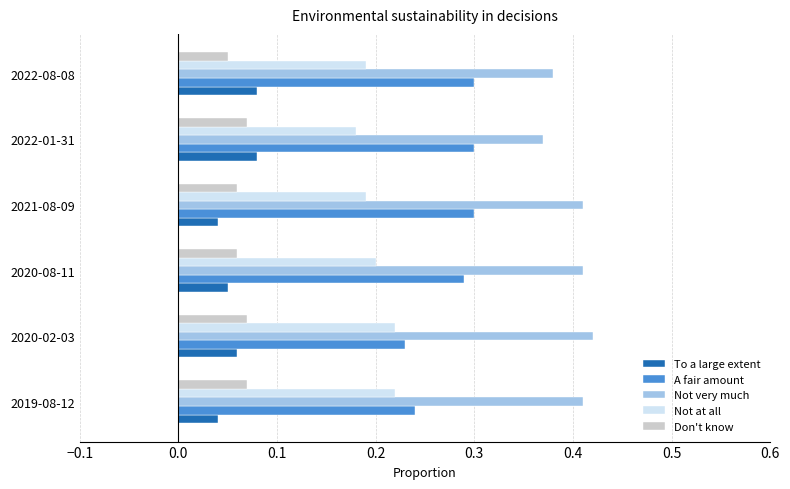

At how many categories does at least one series exceed 0?

6